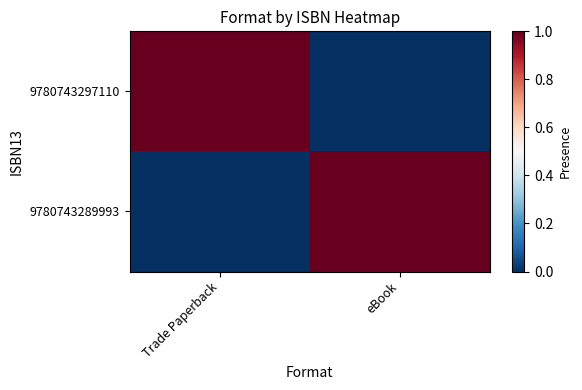

Reading left to right, list all the values displayed in this chart.

9780743297110: Trade Paperback=1	eBook=0
9780743289993: Trade Paperback=0	eBook=1